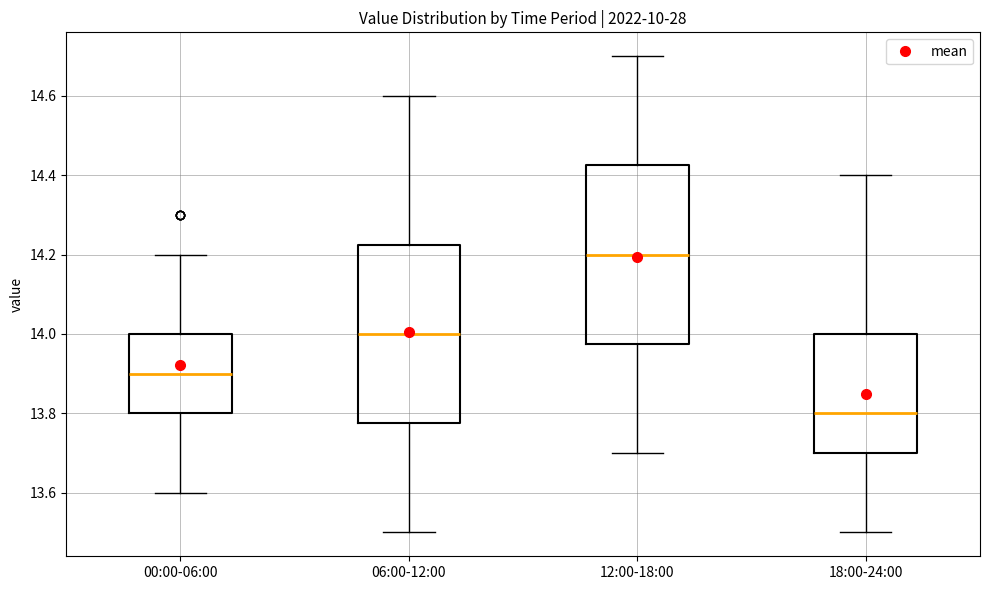

Which box's median line is the lowest?

18:00-24:00